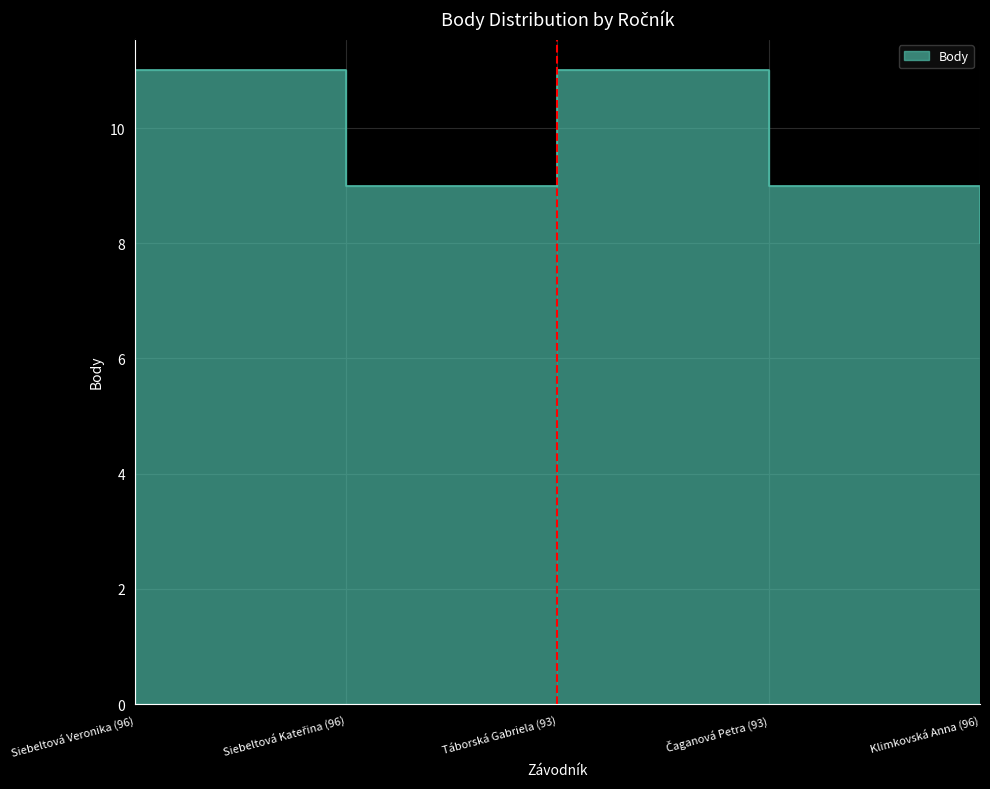

What is the sum of all values?

48